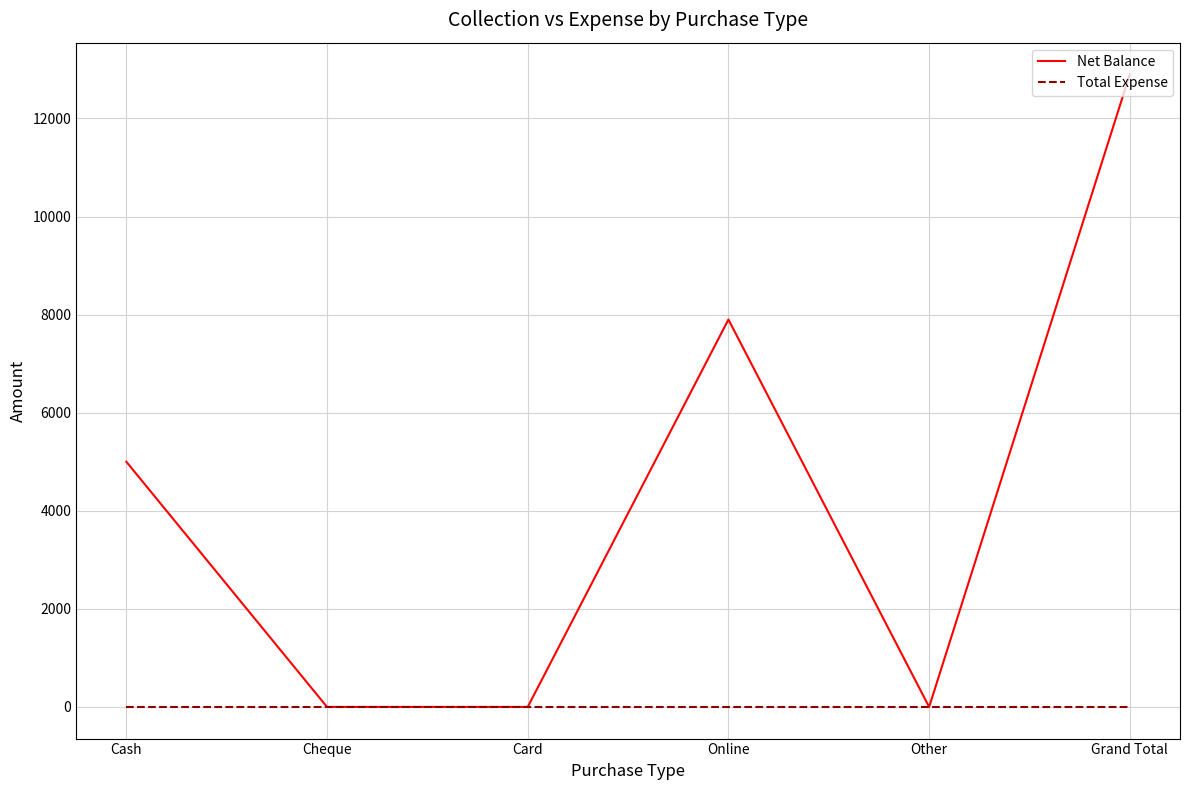

How many series are shown in this chart?

2